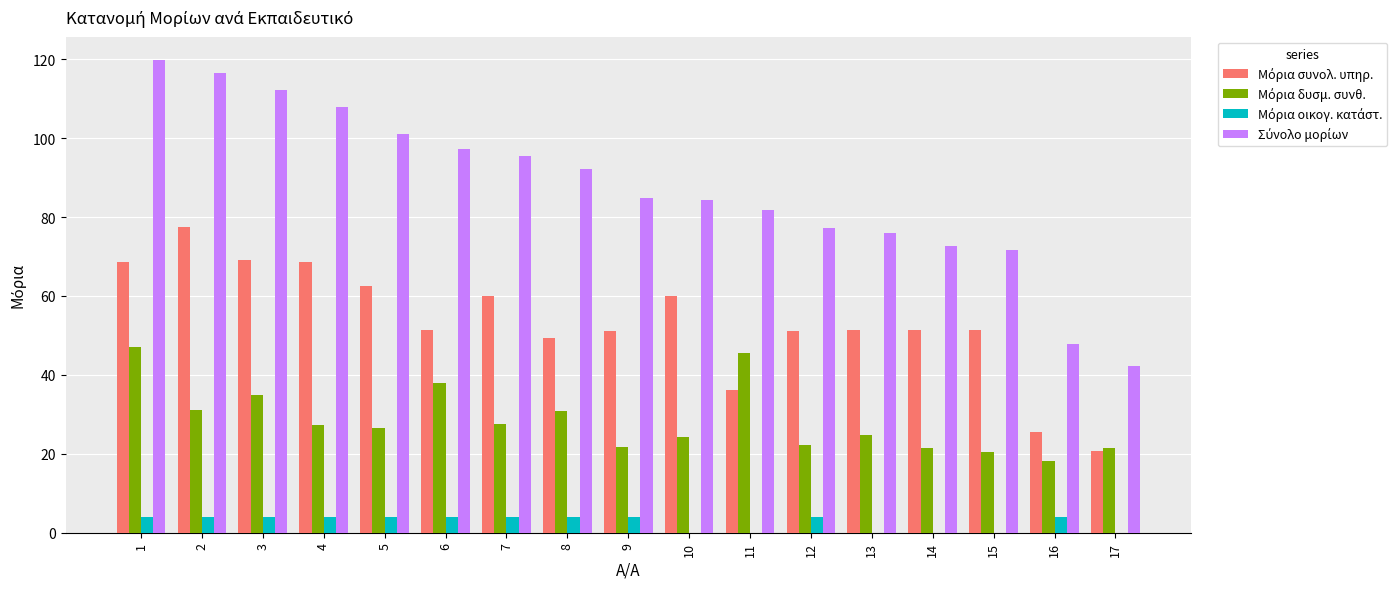

What is the total value across all series at 5?

194.3